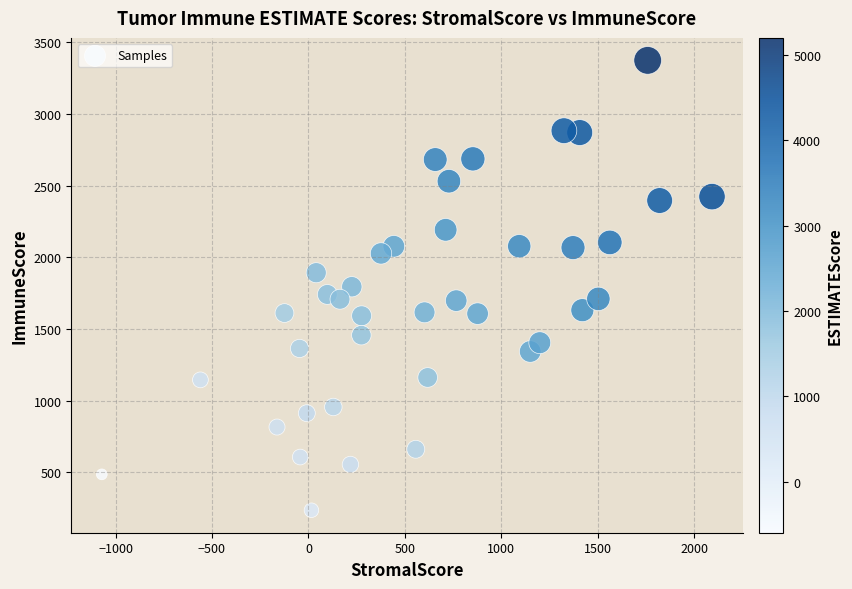

What is the range of Y values (max minus min)?

3138.6